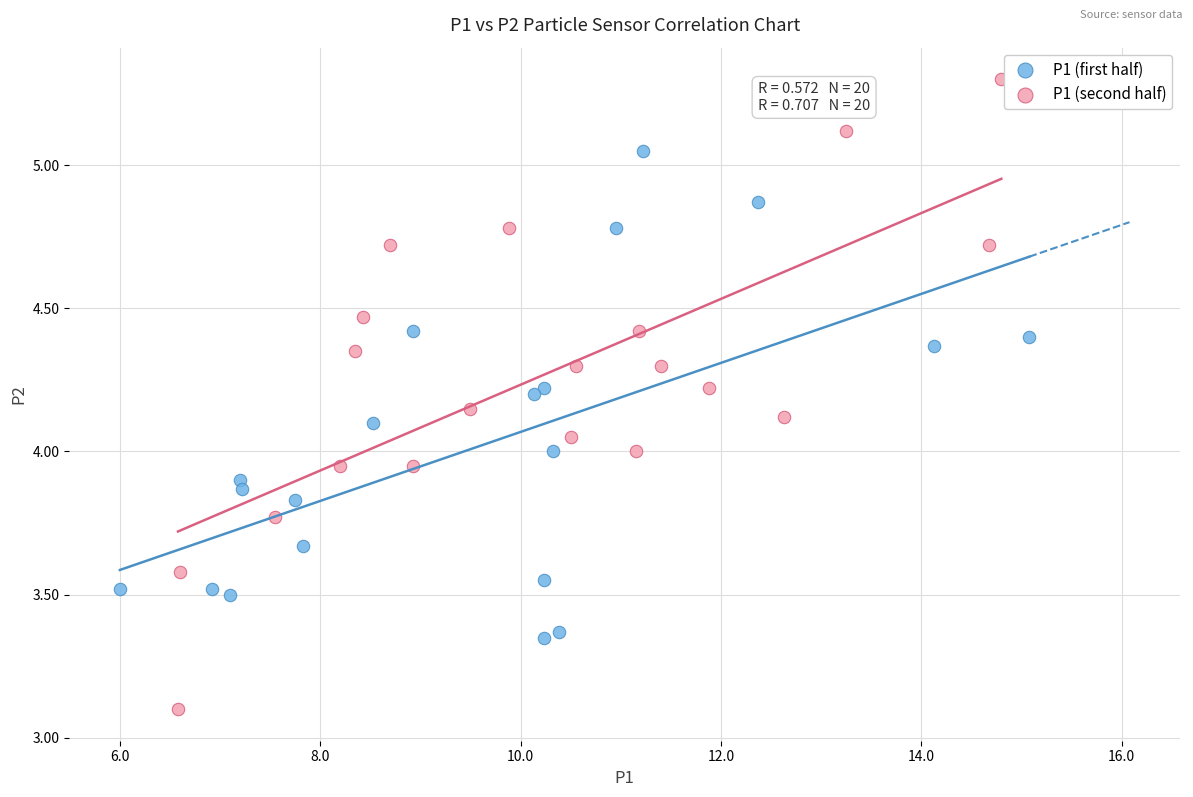

Which series contains the lowest Y value?

P1 (second half)